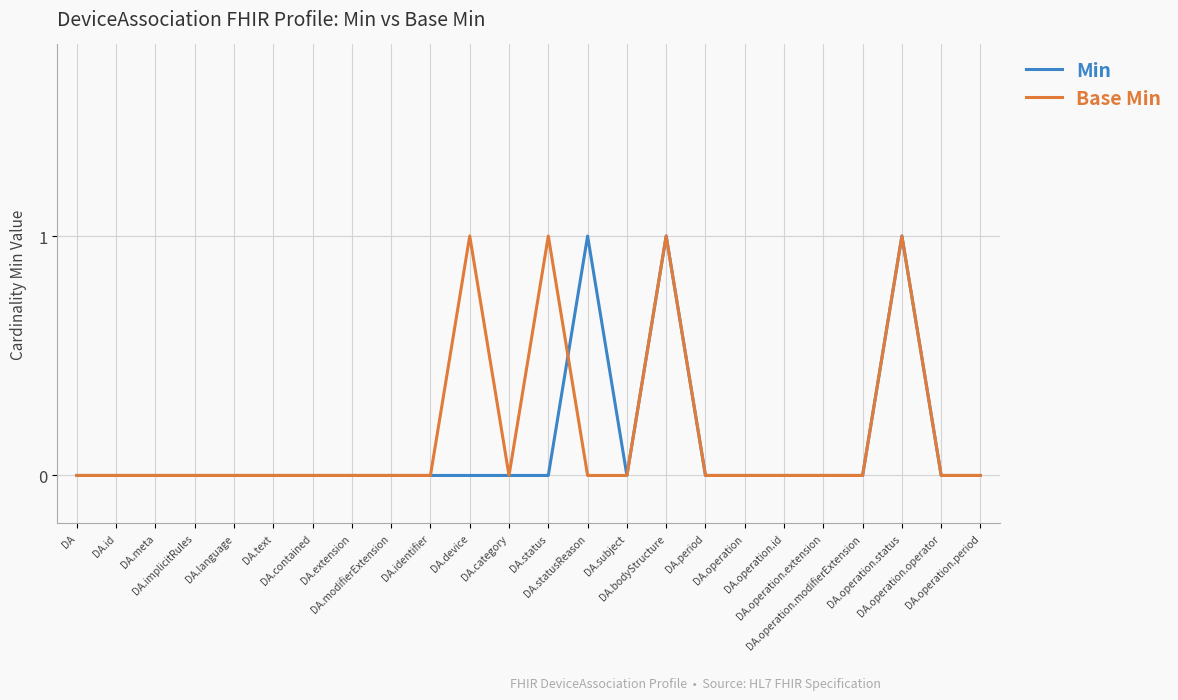

Read the Min value at DA.operation.status.

1